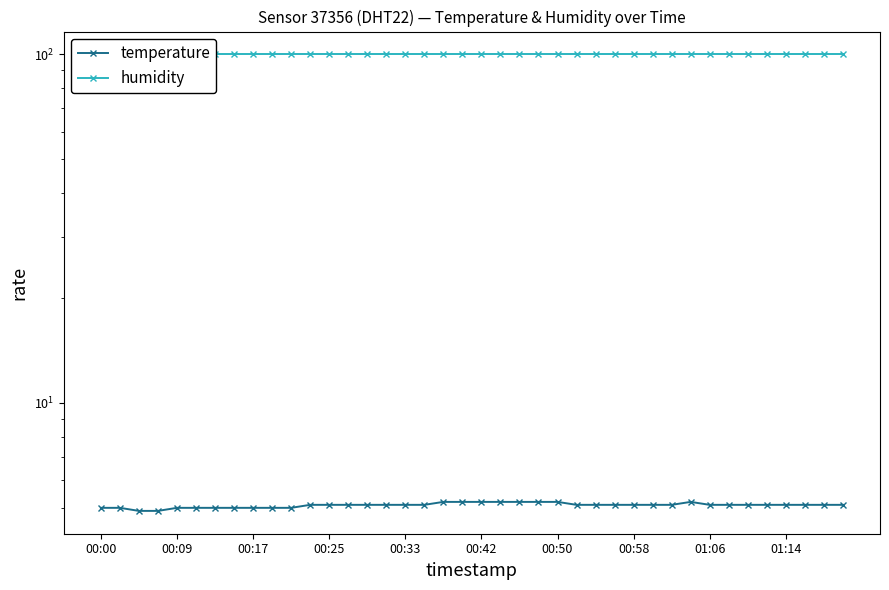

True or false: humidity has a value of 99.9 at 00:25.

True